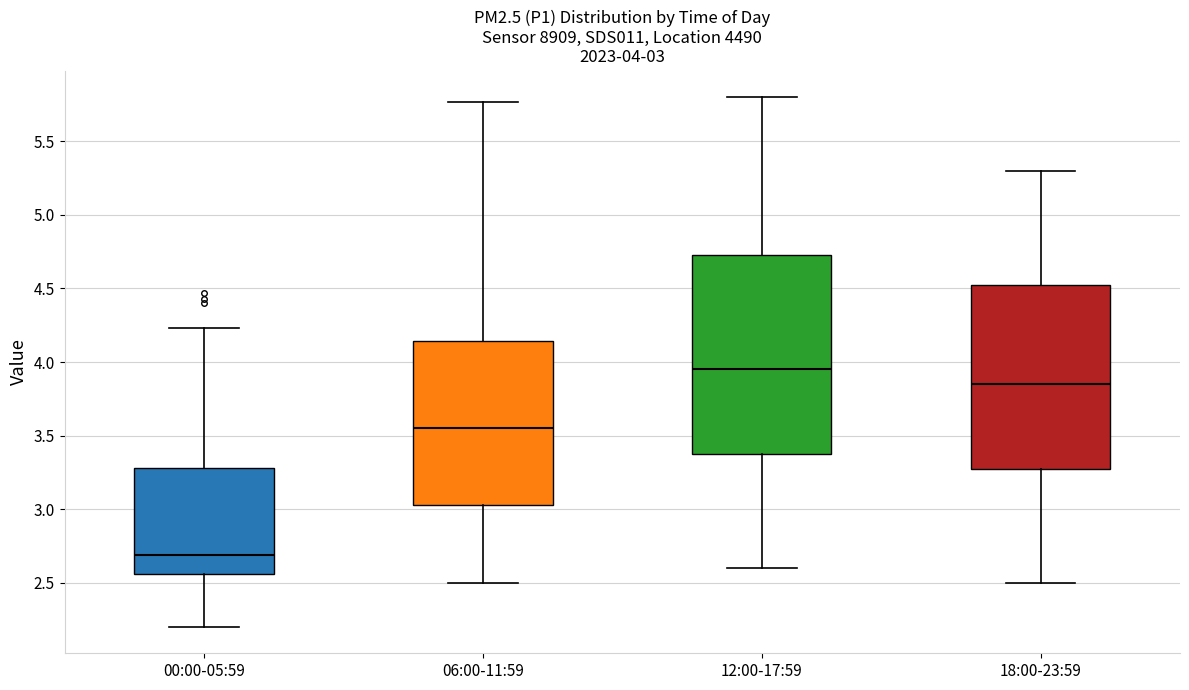

Which box is the tallest, from its lower edge to its upper edge?

12:00-17:59